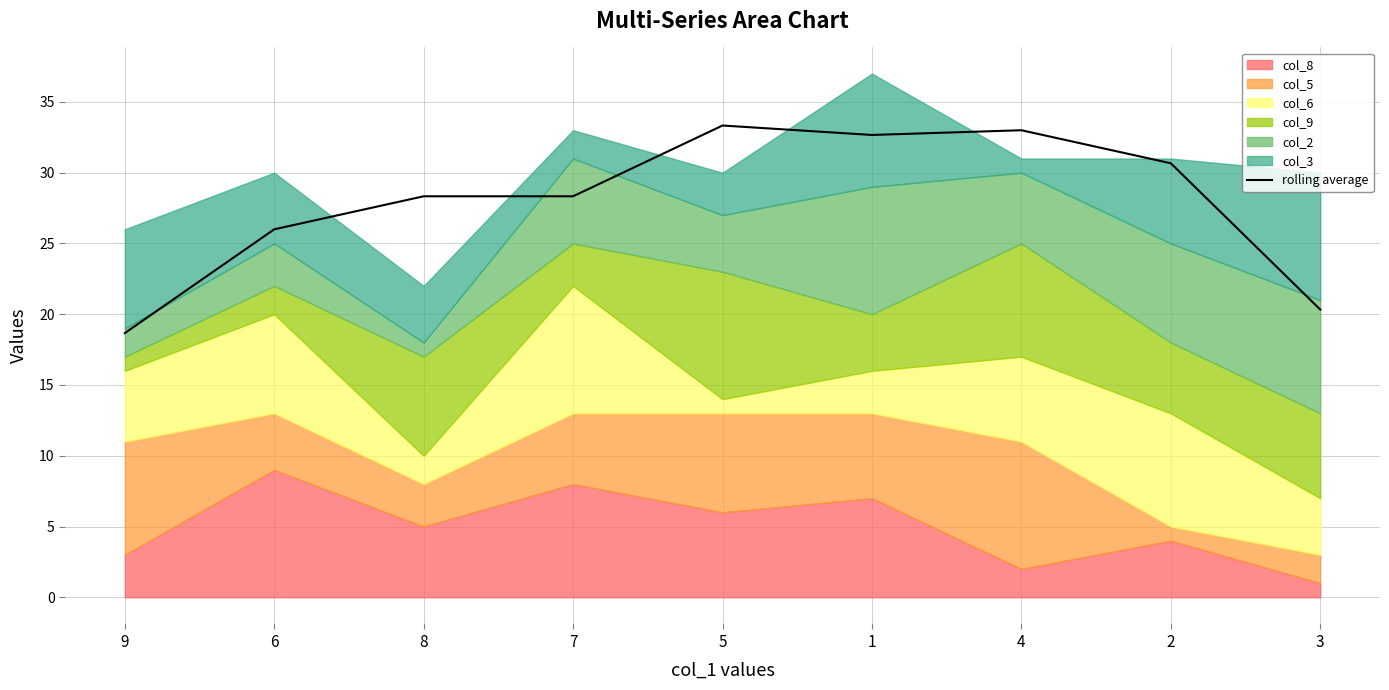

Read the value at 4.

33.0